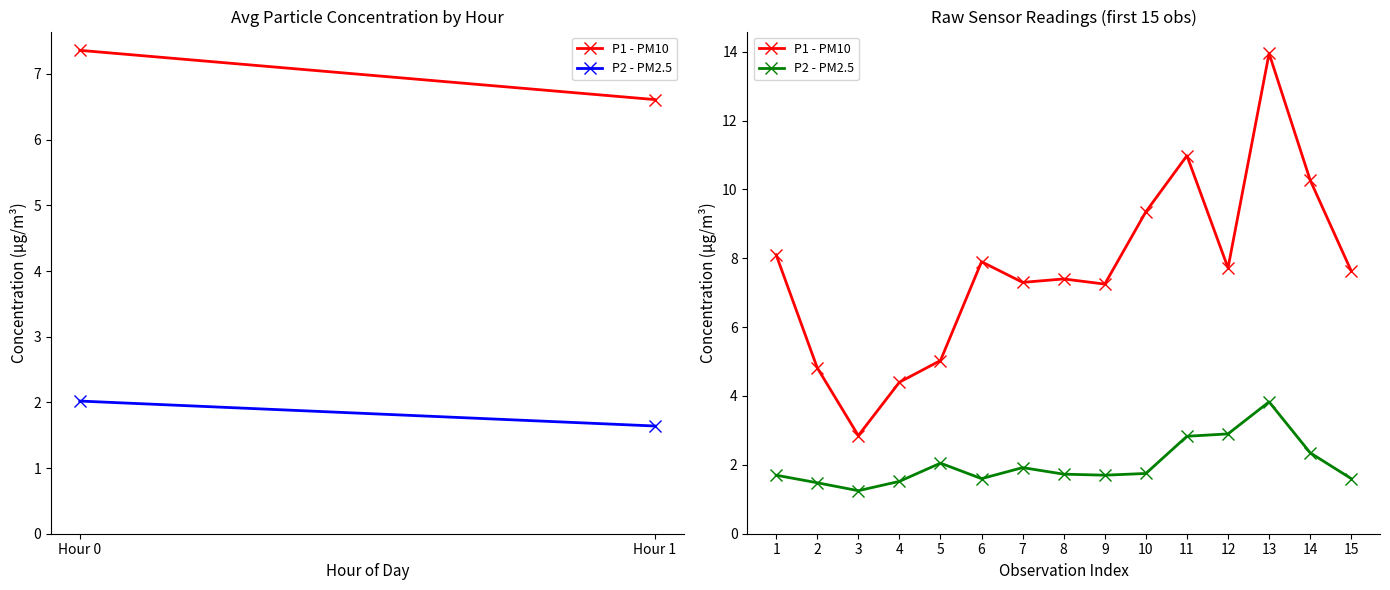

What is the value of the P1 - PM10 point at the 14th from the left?

10.3